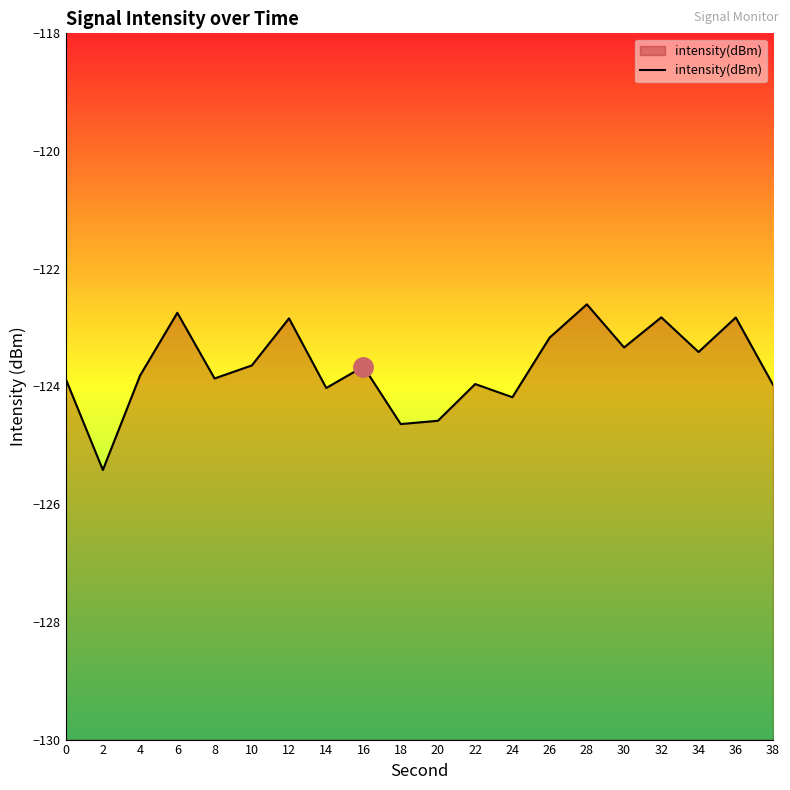

What is the smallest value displayed?

-125.4